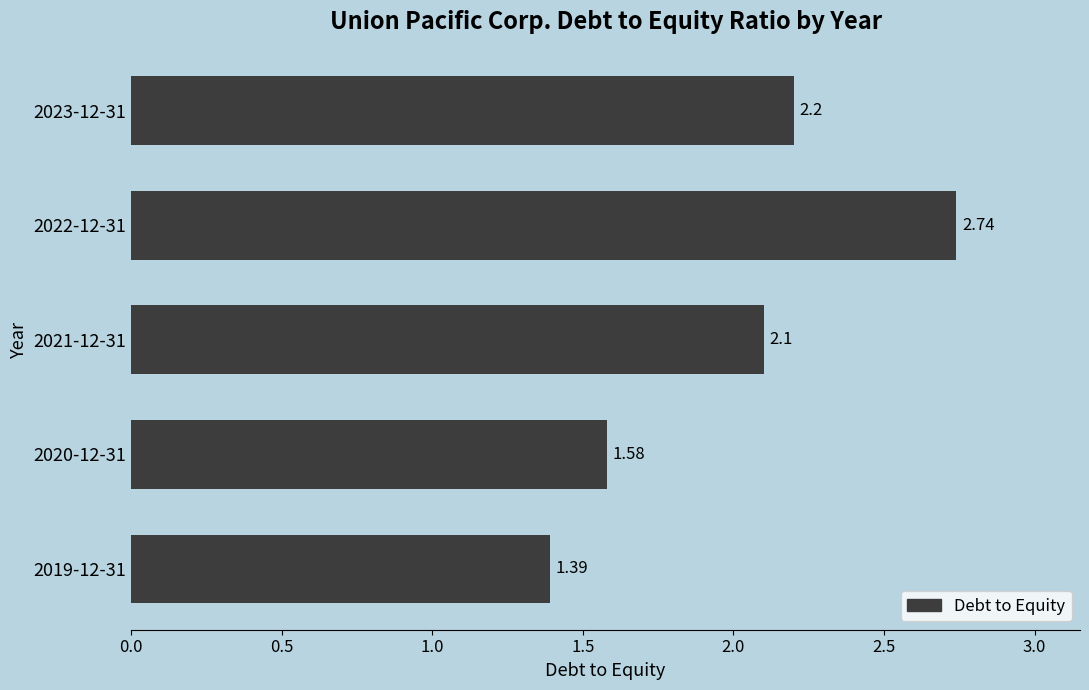

List the labels in order of value, smallest first.

2019-12-31, 2020-12-31, 2021-12-31, 2023-12-31, 2022-12-31